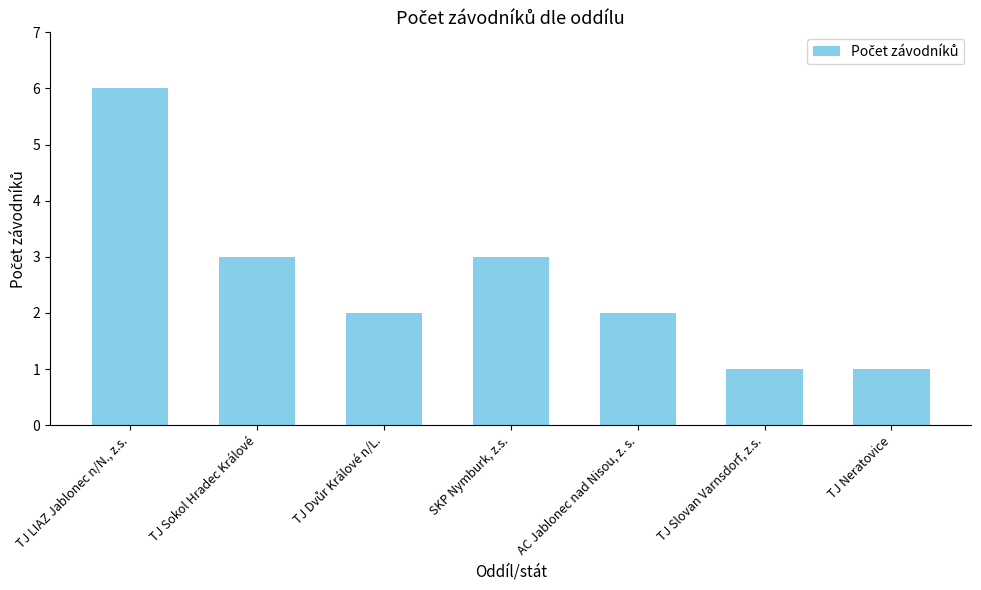

What is the ratio of the value at AC Jablonec nad Nisou, z. s. to the value at SKP Nymburk, z.s.?

0.7